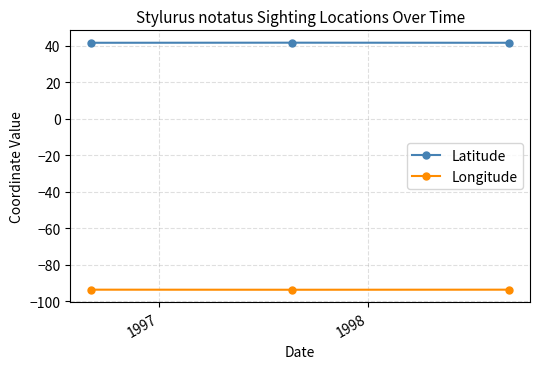

List the series in order of their peak value, highest first.

Latitude, Longitude